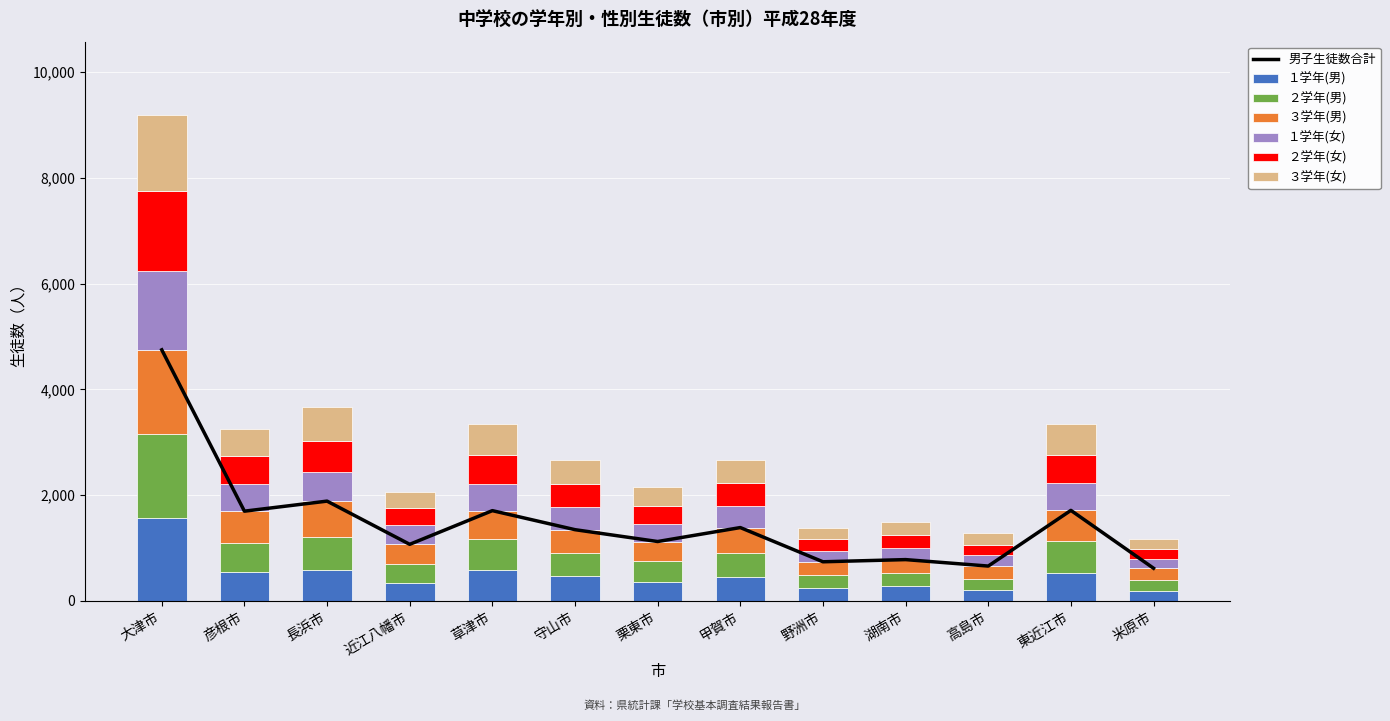

How many data points in １学年(男) are less than 455?

6